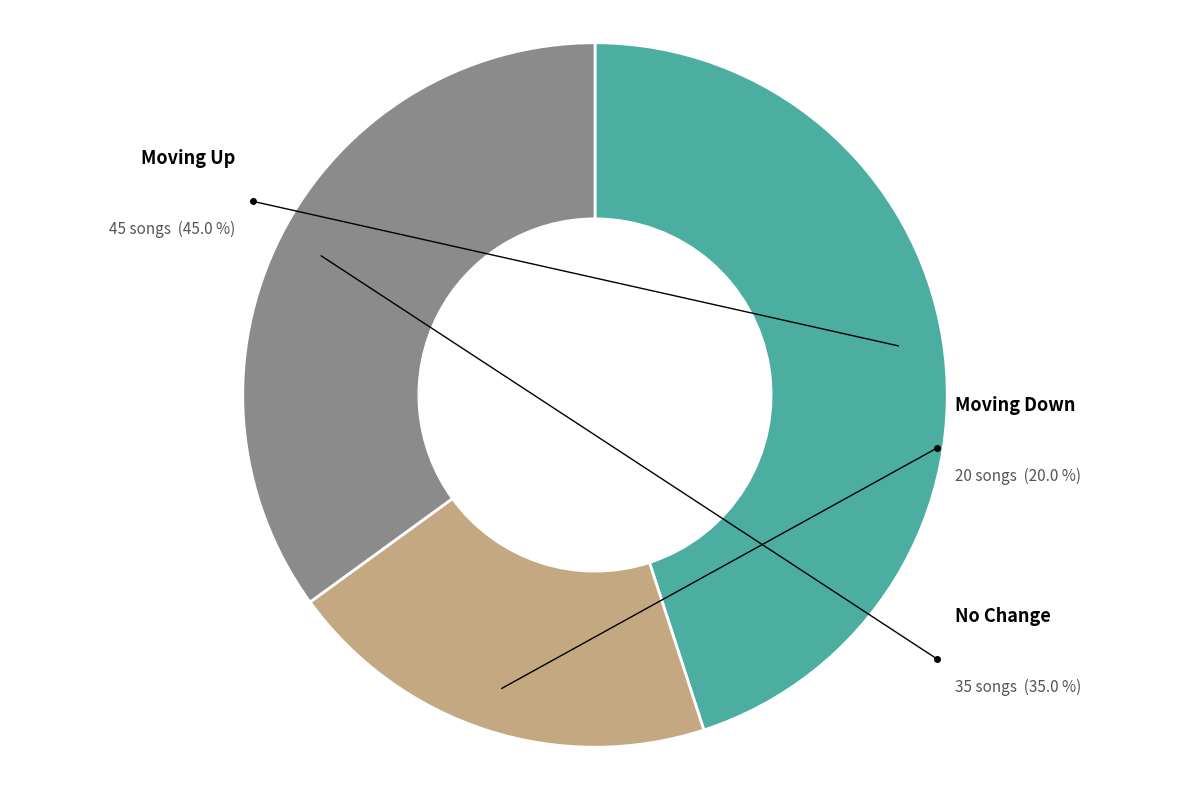

What percentage do up and down together represent?

65.0%